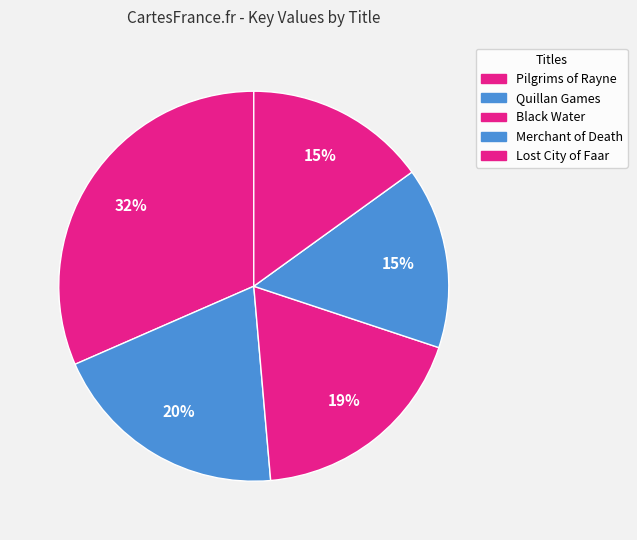

To the nearest percent, what is the average slice percentage?

20%